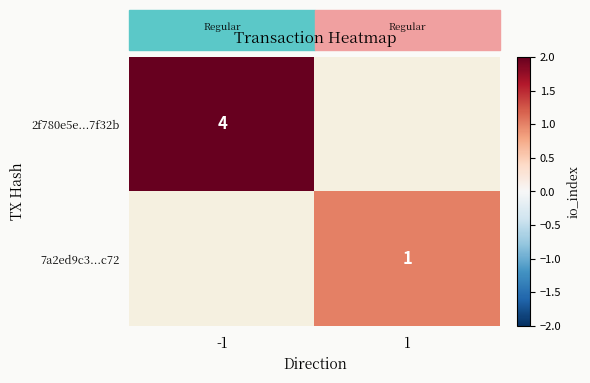

Which category has the highest value across all series?

-1